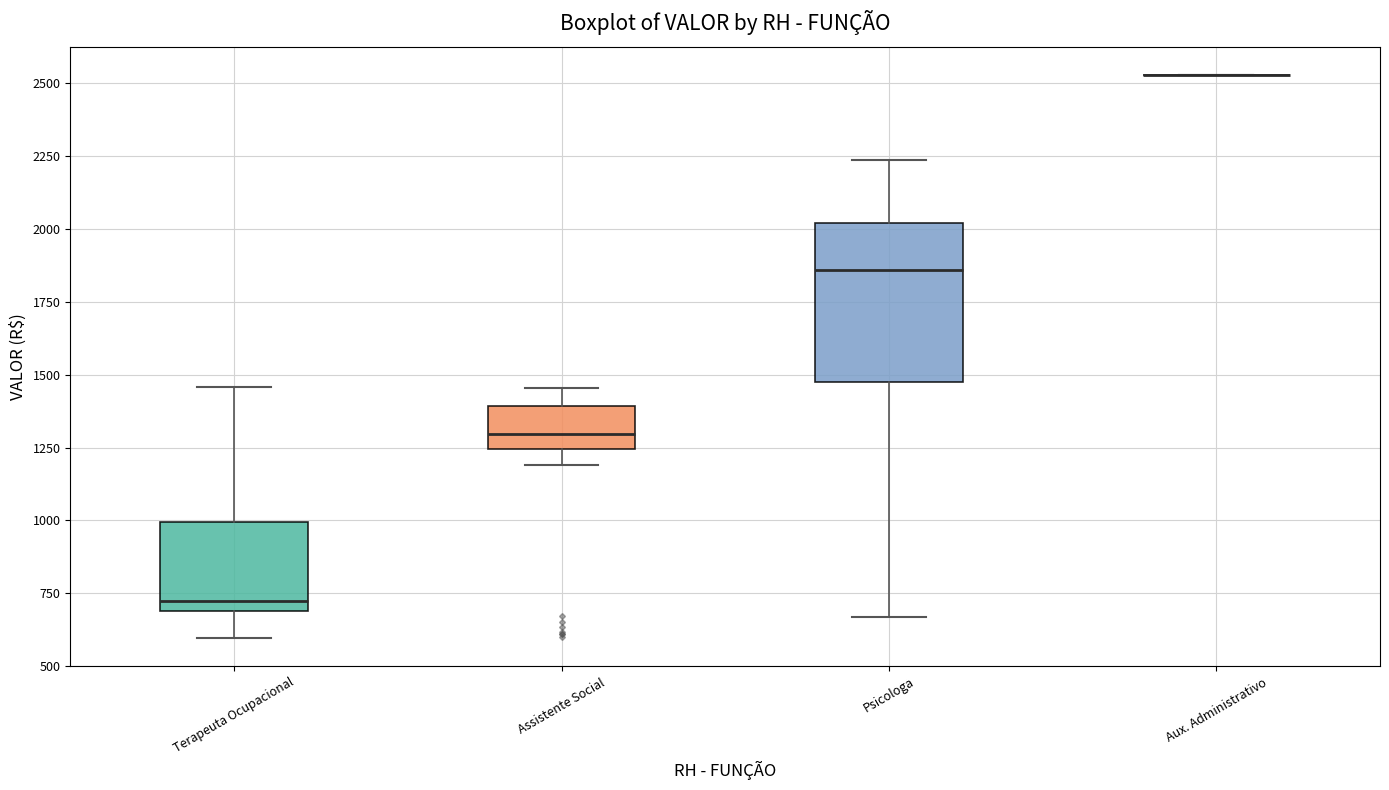

Reading left to right, transcribe this box plot: for each box, give where its median line is, the range the box spans, and where its two whiskers end, as read against the y-axis. The values are not printed on the chart, so give them approximately, as read against the axis.

Terapeuta Ocupacional: median 700 (just above the box's lower edge), box 700 to 1000, whiskers 600 to 1450
Assistente Social: median 1300, box 1250 to 1400, whiskers 1200 to 1450
Psicologa: median 1850, box 1500 to 2000, whiskers 650 to 2250
Aux. Administrativo: box collapsed to a line at 2550, whiskers 2550 to 2550